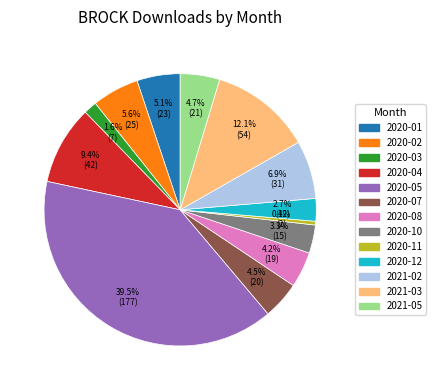

Count the number of slices in the pie.

13